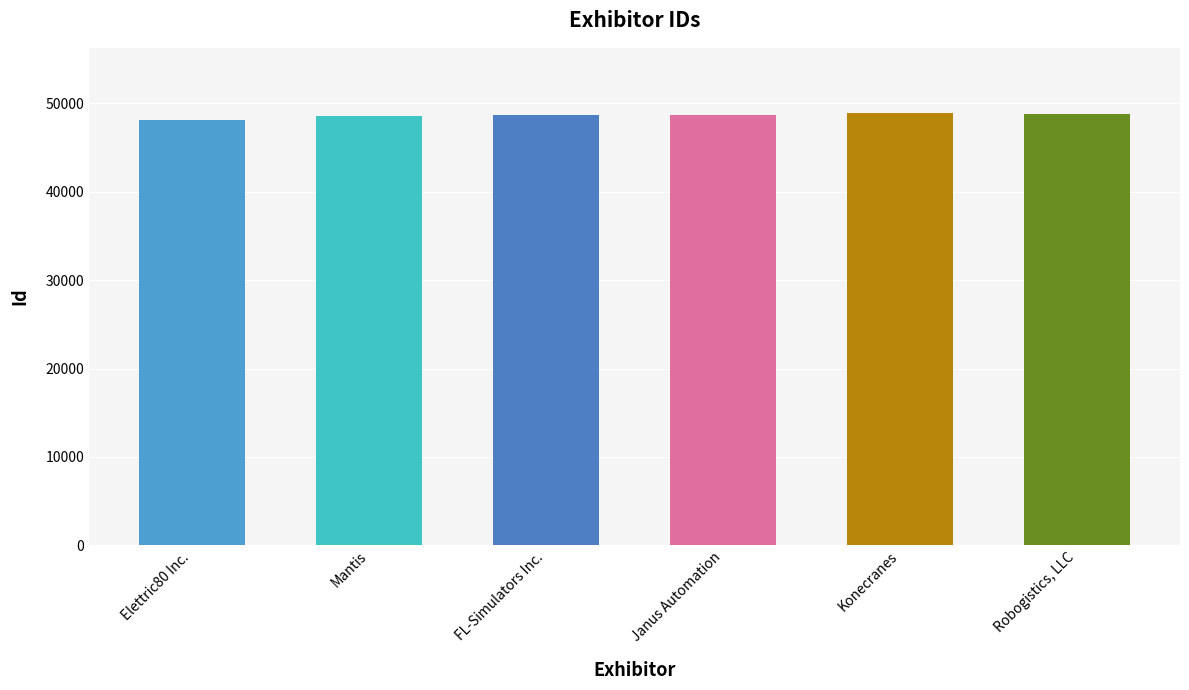

What value does the data have at Janus Automation?

48707